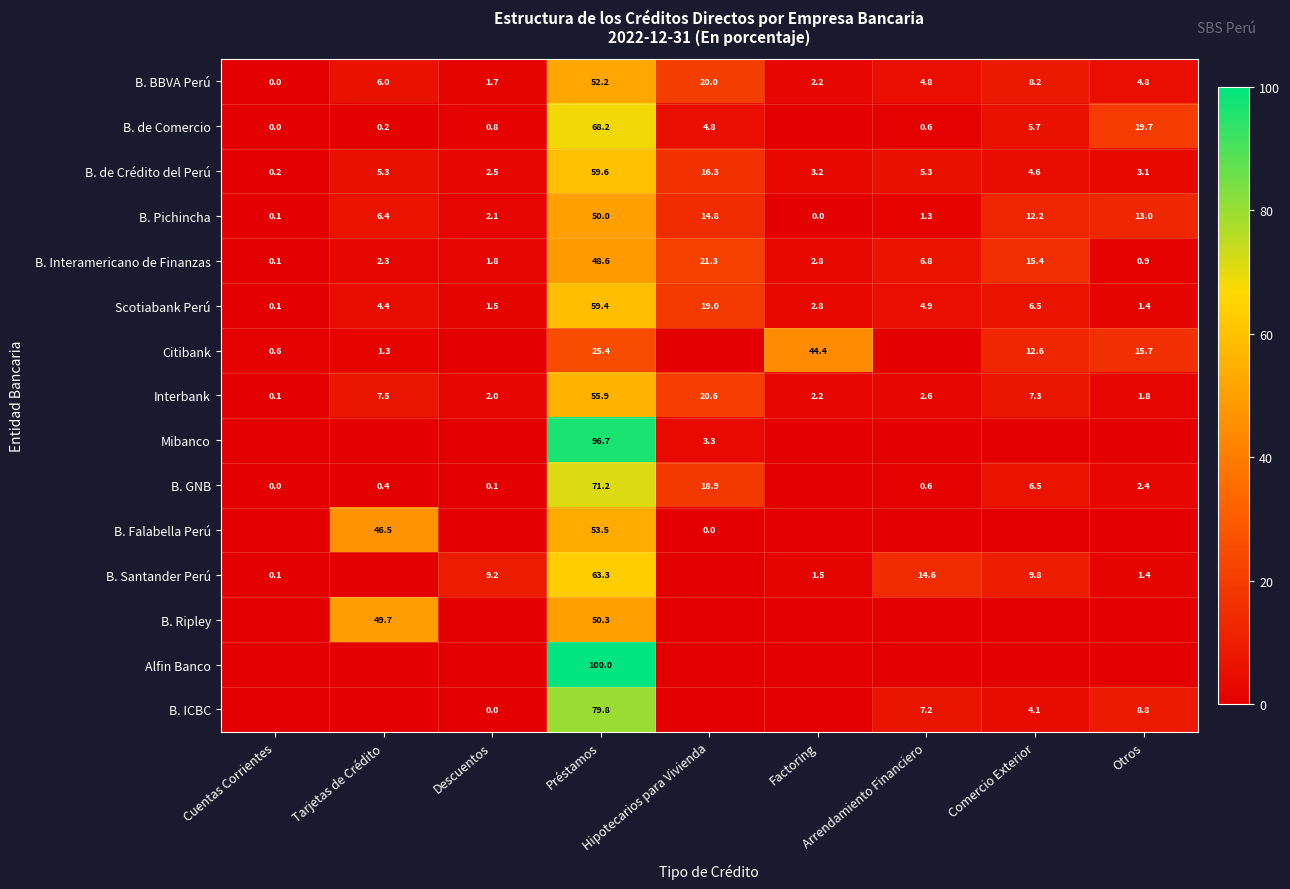

What is the sum of the Citibank values at Cuentas Corrientes and Tarjetas de Crédito?

1.9